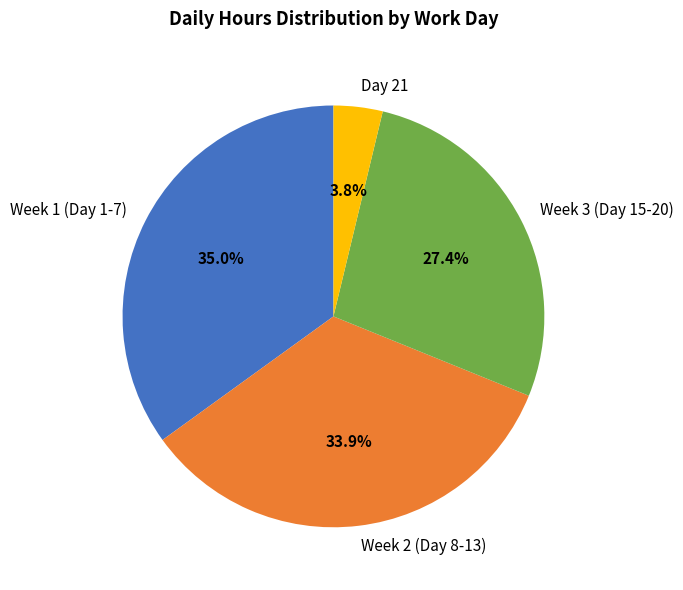

Does any single category account for the majority?

No